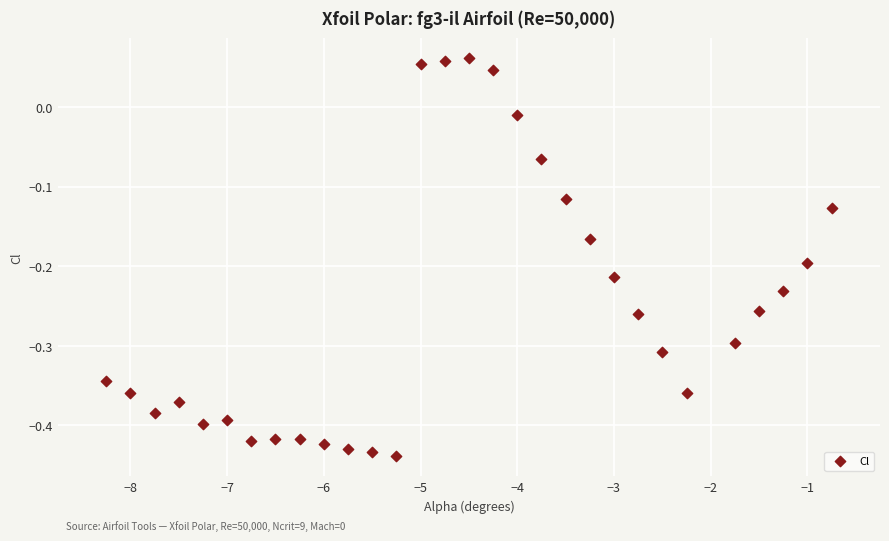

What is the range of Y values (max minus min)?

0.5